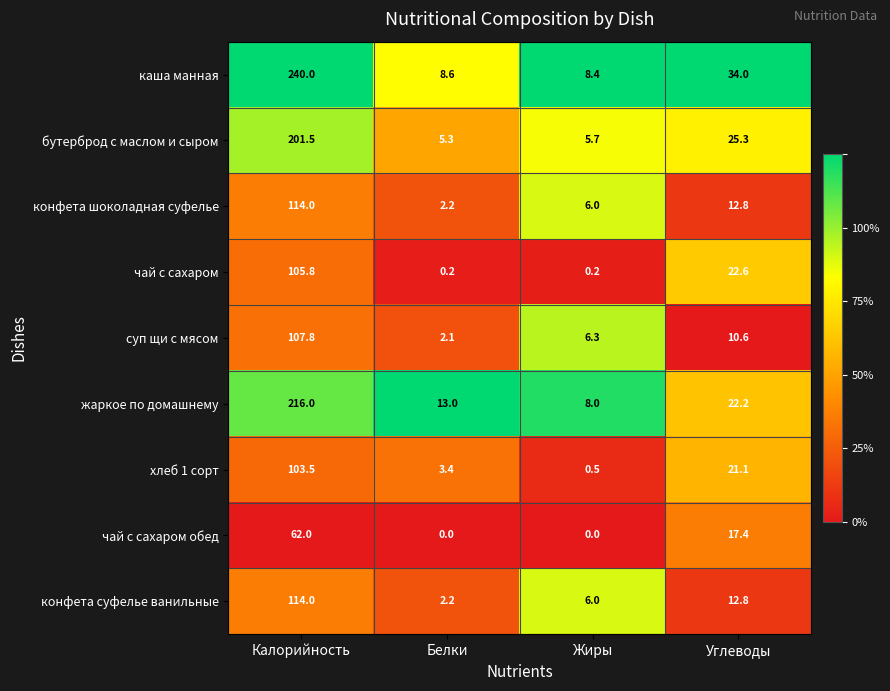

List the labels in order of хлеб 1 сорт value, largest first.

Калорийность, Углеводы, Белки, Жиры